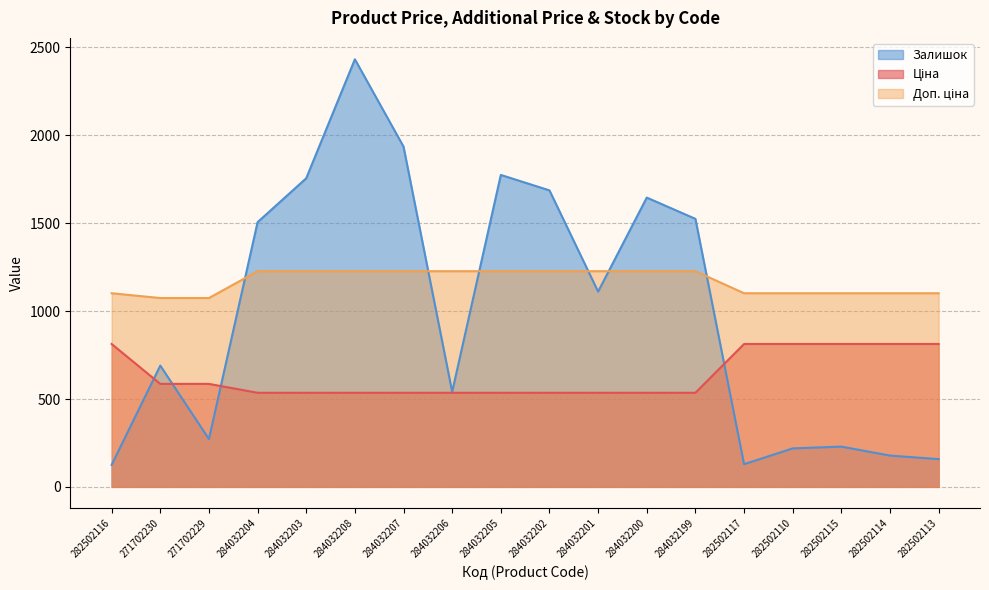

Which series has the widest spread of values?

Залишок